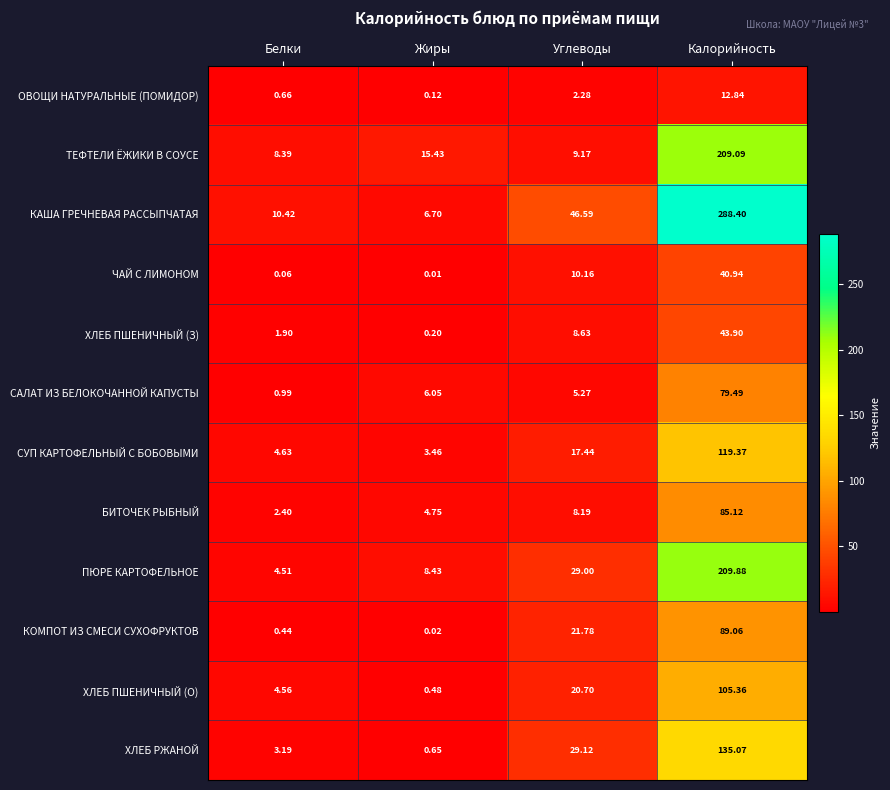

Which series changed the most between Жиры and Углеводы?

КАША ГРЕЧНЕВАЯ РАССЫПЧАТАЯ